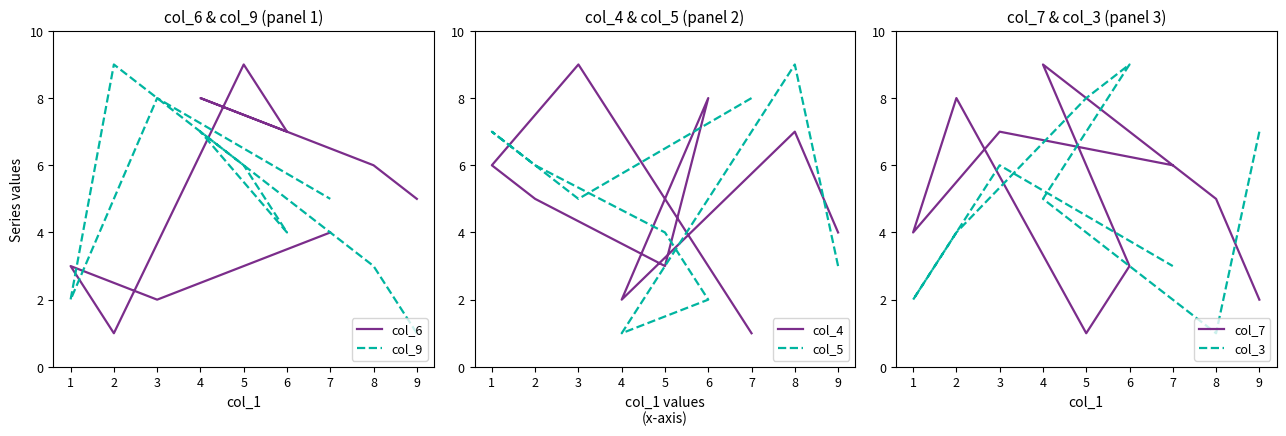

True or false: col_7 has more than 0 interior local peaks.

True